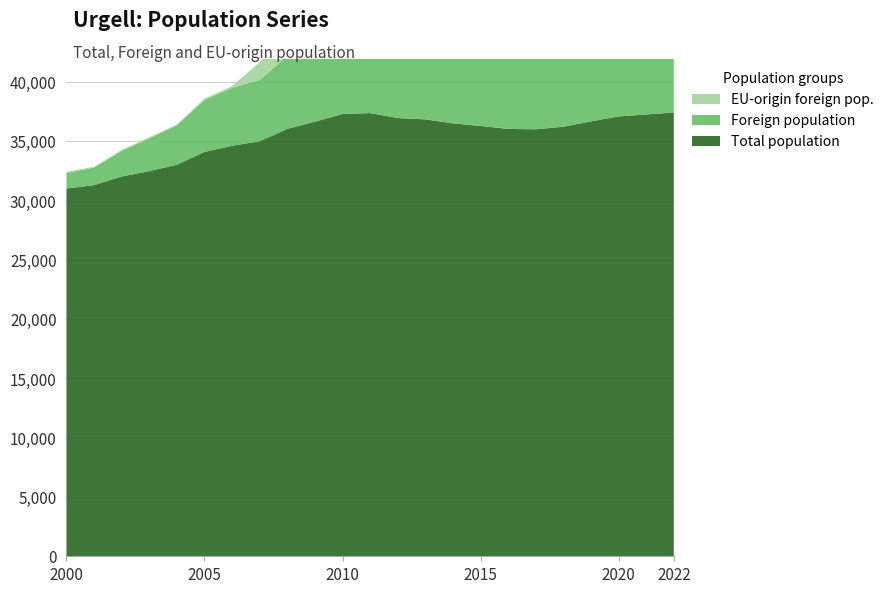

Reading left to right, transcribe all the data shown in this chart.

Total population: 31029	31316	32042	32498	33038	34117	34638	35015	36064	36670	37322	37396	36975	36863	36526	36308	36059	36028	36243	36693	37116	37276	37447
Foreign population: 1317	1489	2167	2781	3328	4387	4889	5171	6169	6730	7184	7177	6838	6846	6431	6183	6143	6026	6362	6768	7079	7116	7350
EU-origin foreign pop.: 96	68	74	72	71	118	153	1489	2071	2349	2455	2567	2409	2416	2294	2219	2194	2113	2187	2342	2408	2319	2336